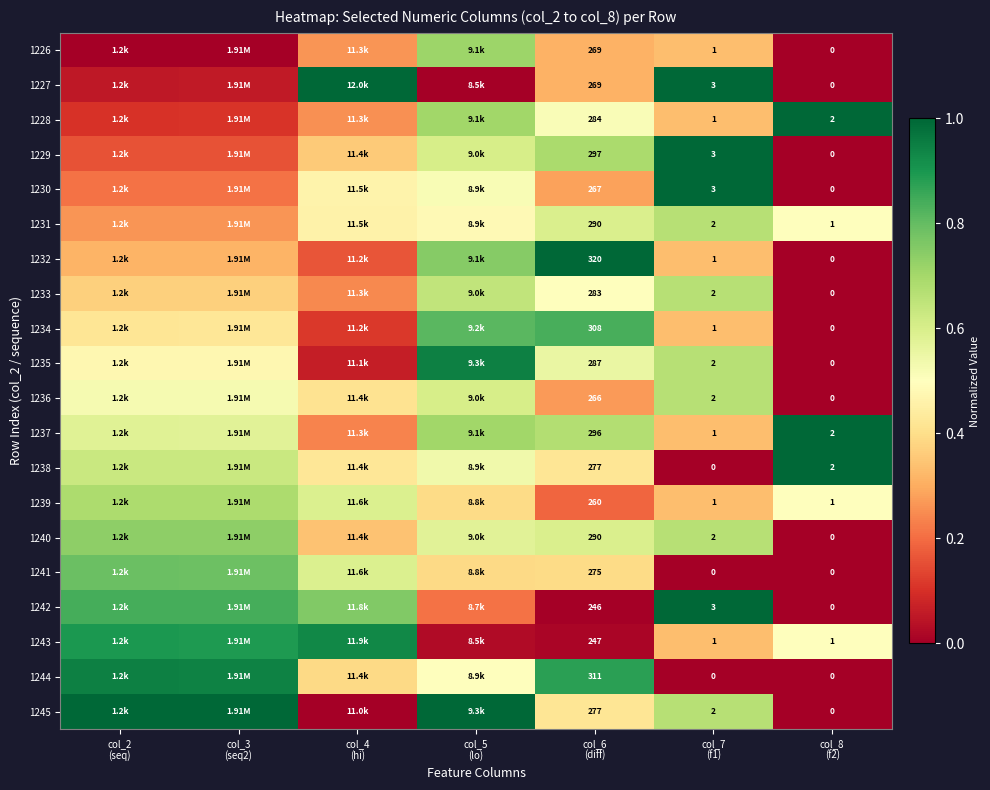

Count the number of data series in this chart.

20